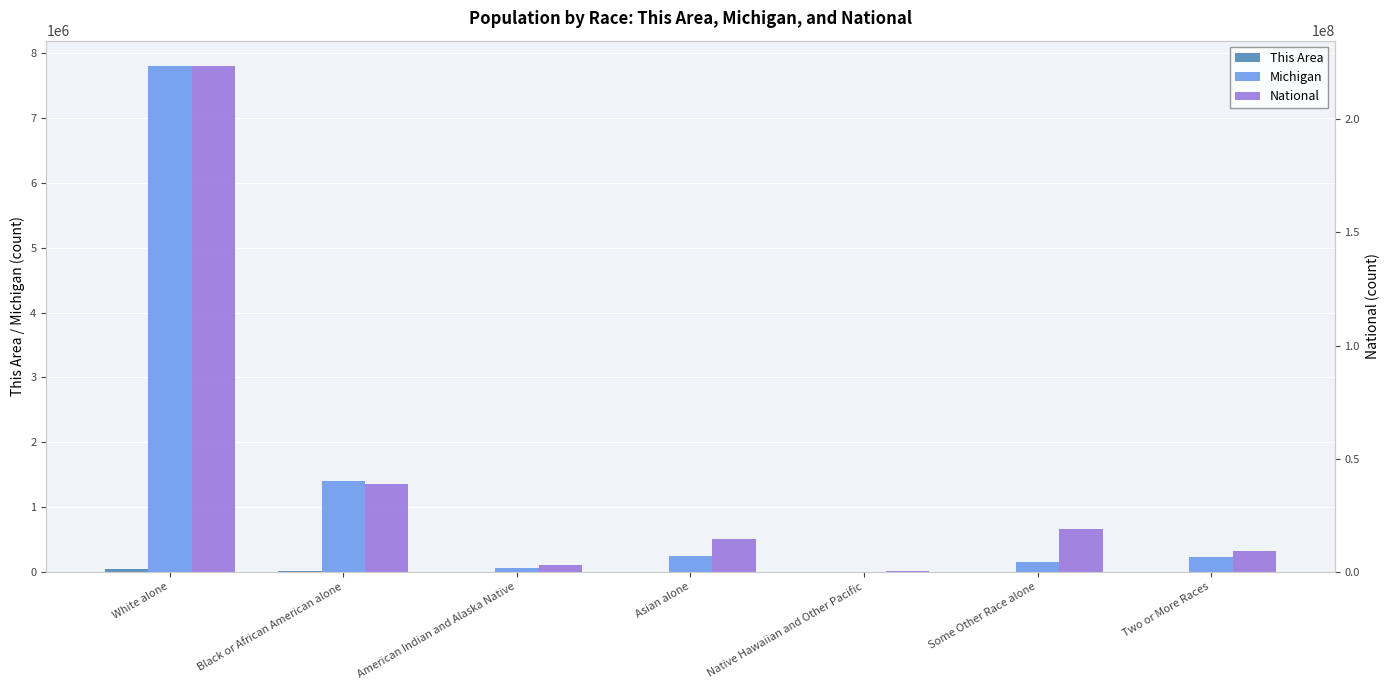

What is the label of the 6th bar from the right?

Black or African American alone